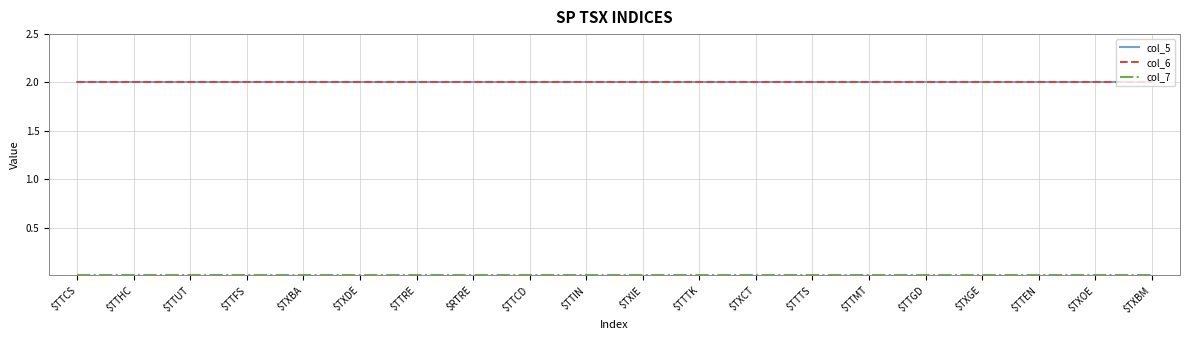

True or false: col_6 and col_5 cross at least once.

False